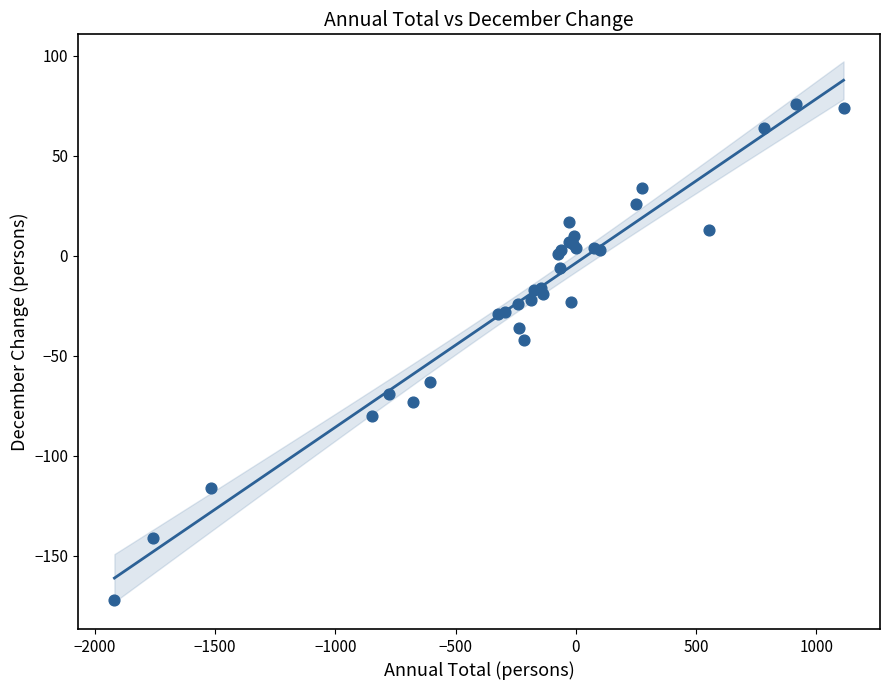

What Y value in the scatter plot is closest to -48?

-42